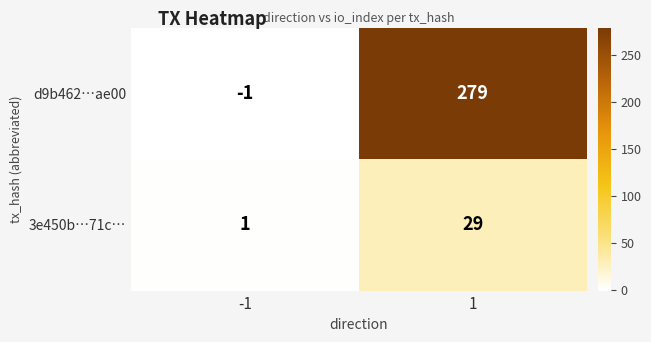

Reading left to right, list all the values displayed in this chart.

d9b462…ae00: -1=-1	1=279
3e450b…71c…: -1=1	1=29